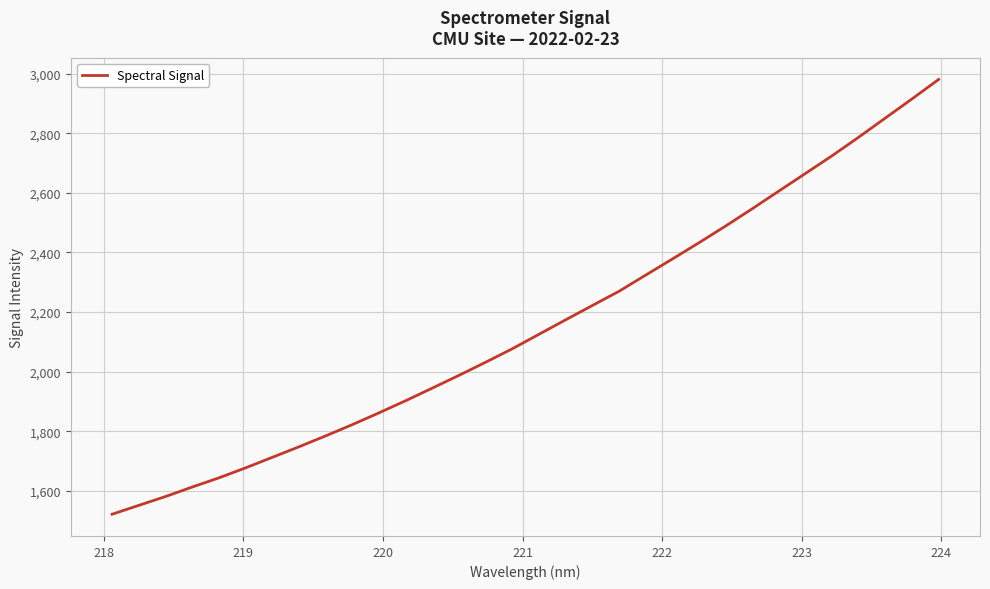

What is the difference between the second highest and minimum values?

1393.7